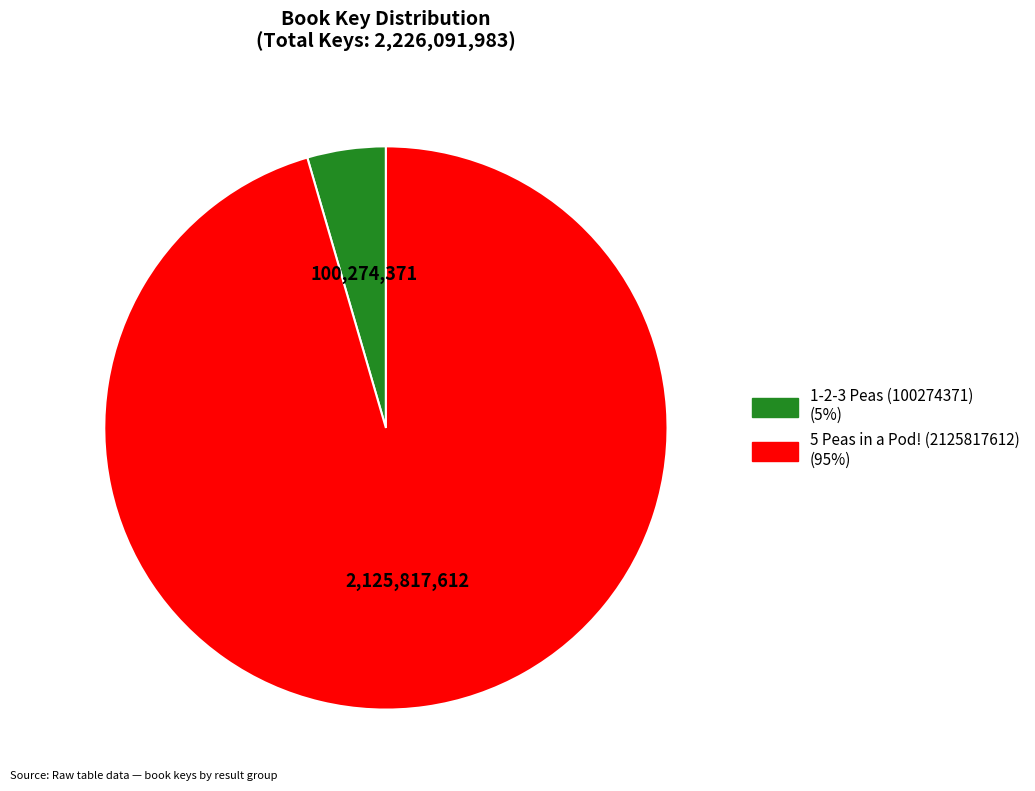

Is it true that 5 Peas in a Pod! (2125817612) is 95% of the pie?

True